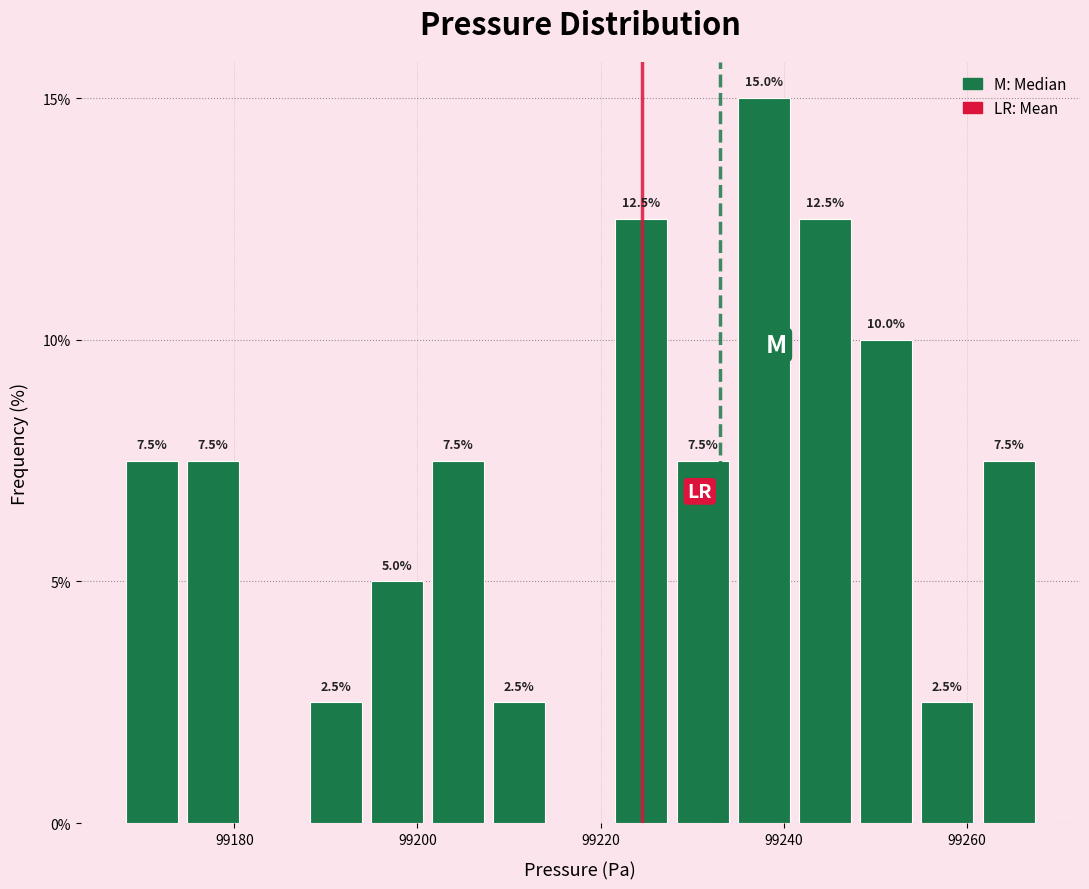

Around what value on the x-axis is the tallest bar? Give the approximate position of its centre, as read against the axis.

99238